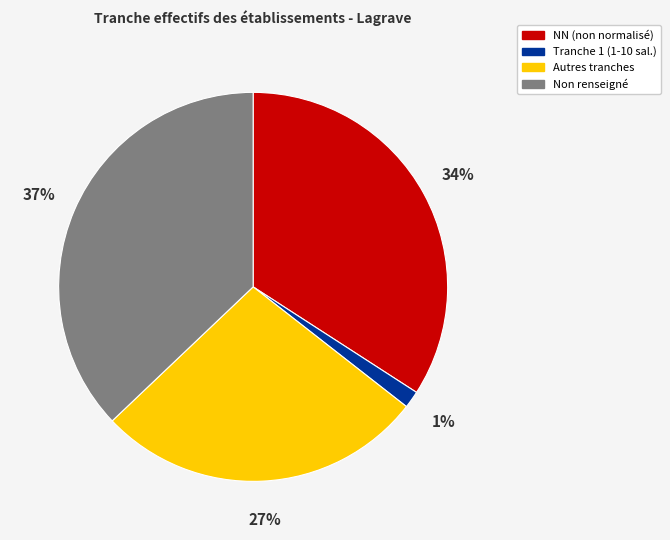

Is there a majority slice in this chart?

No